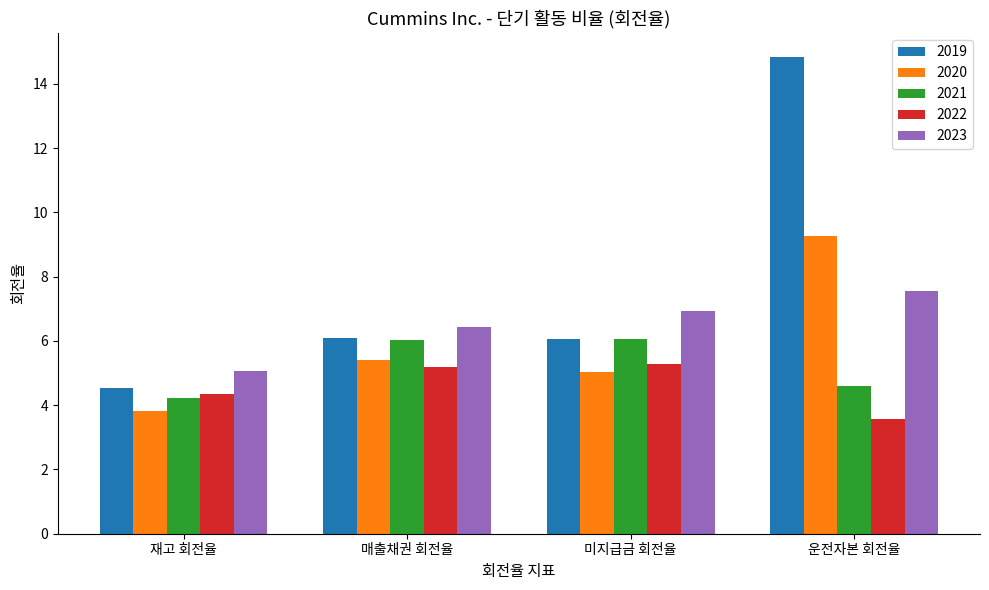

What is the difference between the maximum and minimum values in the 2020 series?

5.5